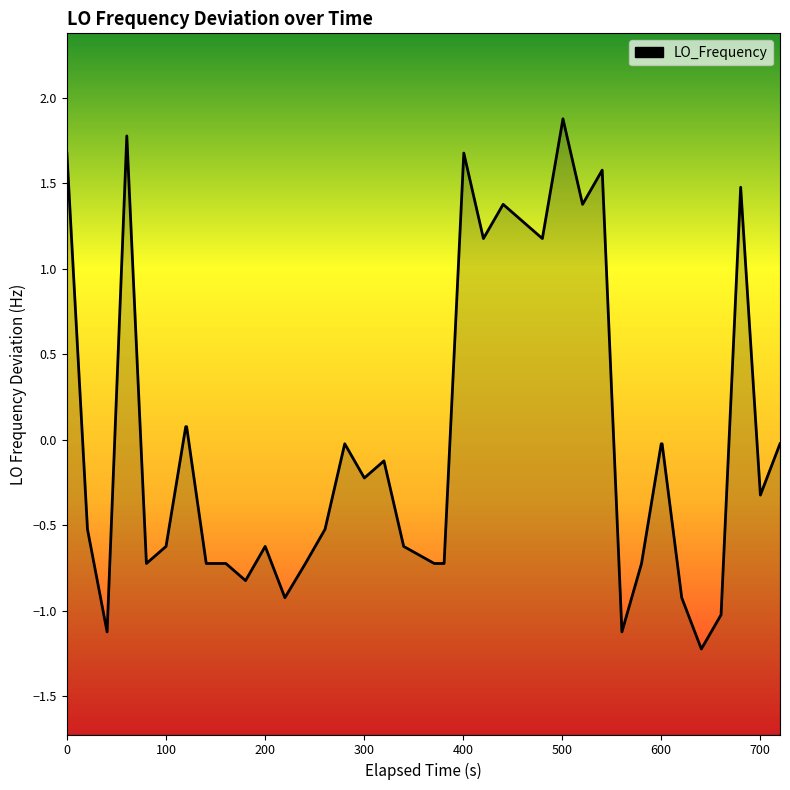

The chart shows a value of 1.7 at 0. True or false?

True